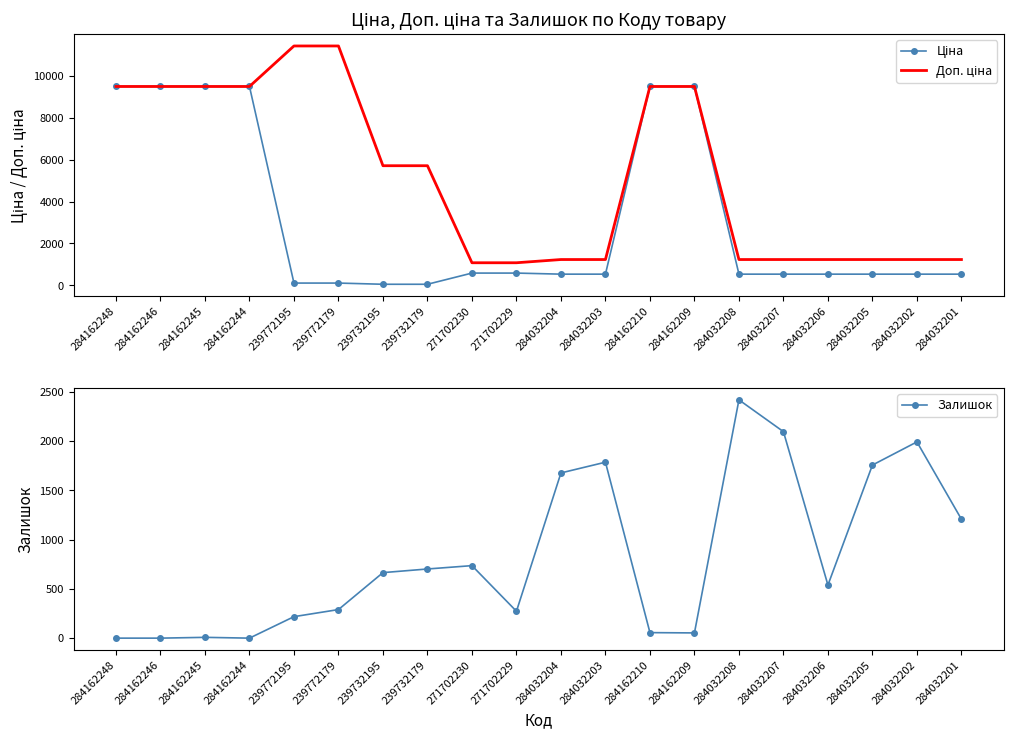

What is the label of the 12th point from the left?

284032203